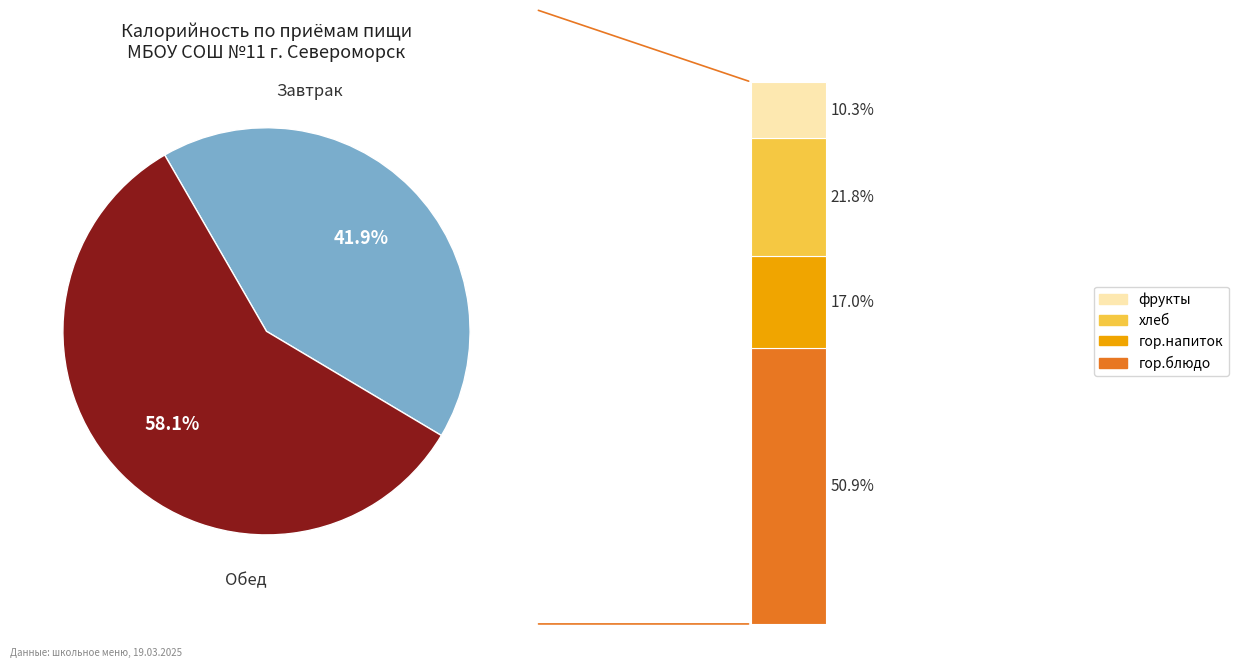

How many segments does this pie chart have?

2